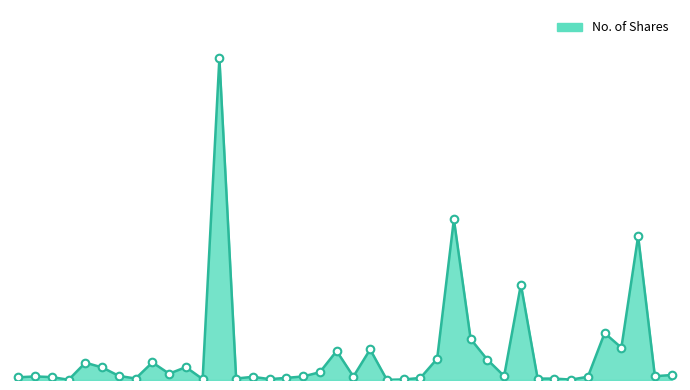

Does the chart have visible grid lines?

No